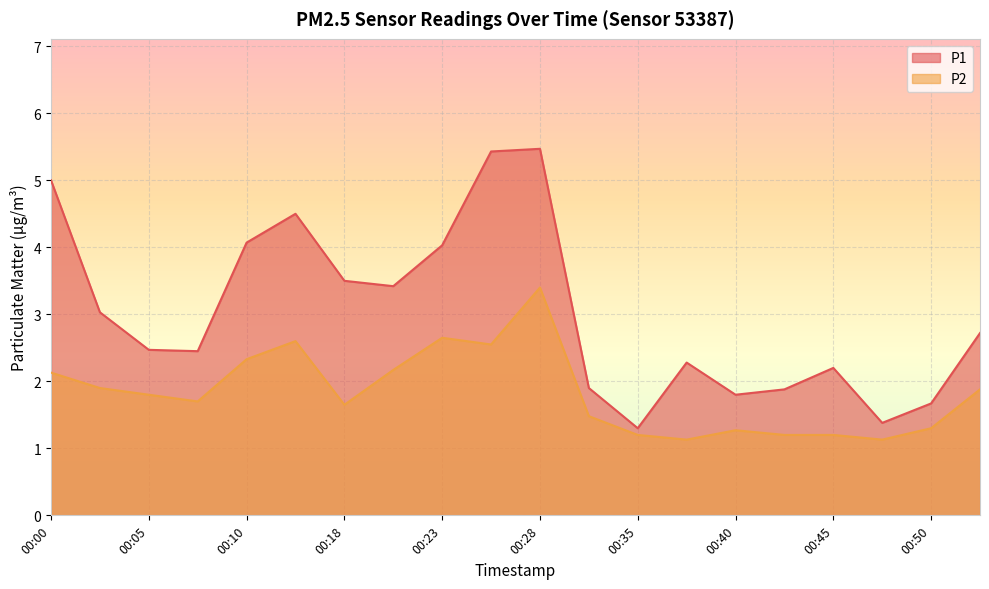

What is the maximum value for P2?

3.4